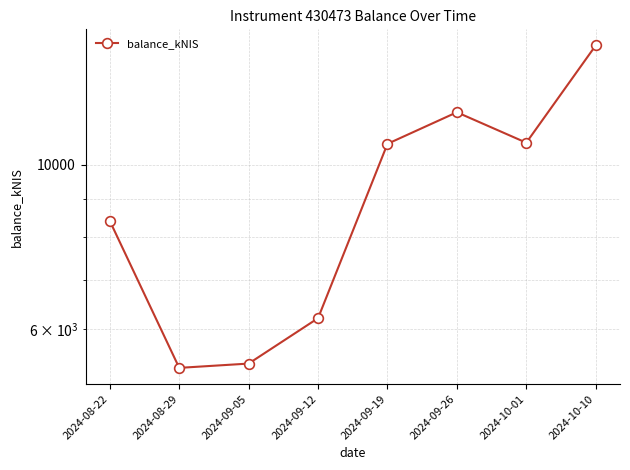

Count the number of values greater than 10666.

4